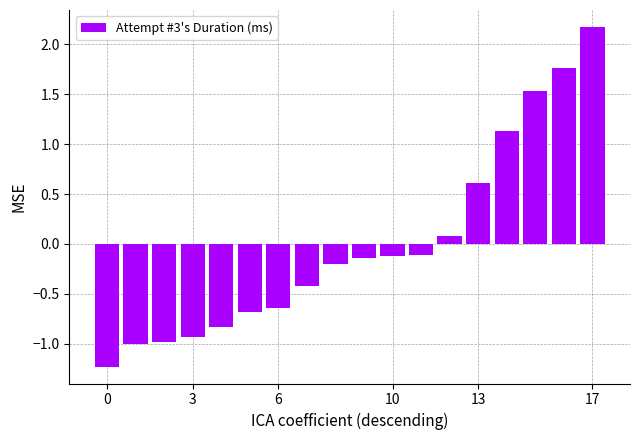

What is the greatest value displayed?

2.2